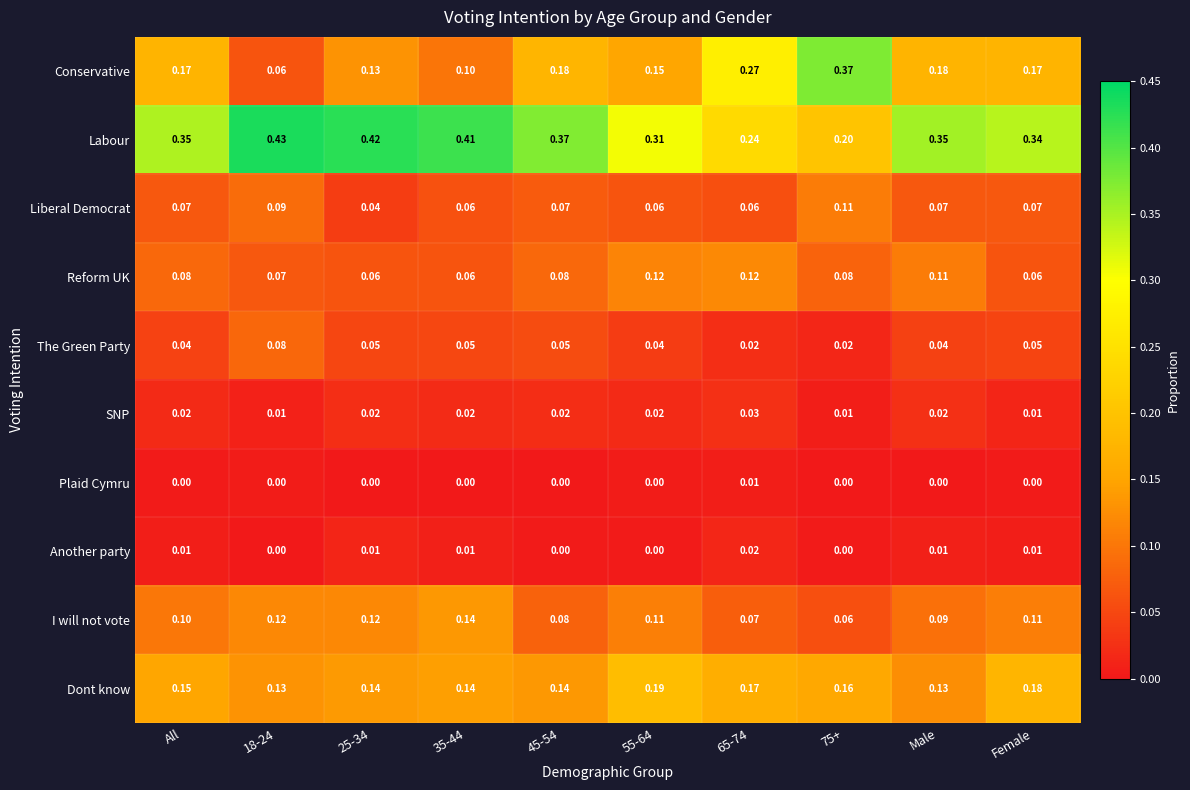

List the series in order of their peak value, lowest first.

Plaid Cymru, Another party, SNP, The Green Party, Liberal Democrat, Reform UK, I will not vote, Dont know, Conservative, Labour